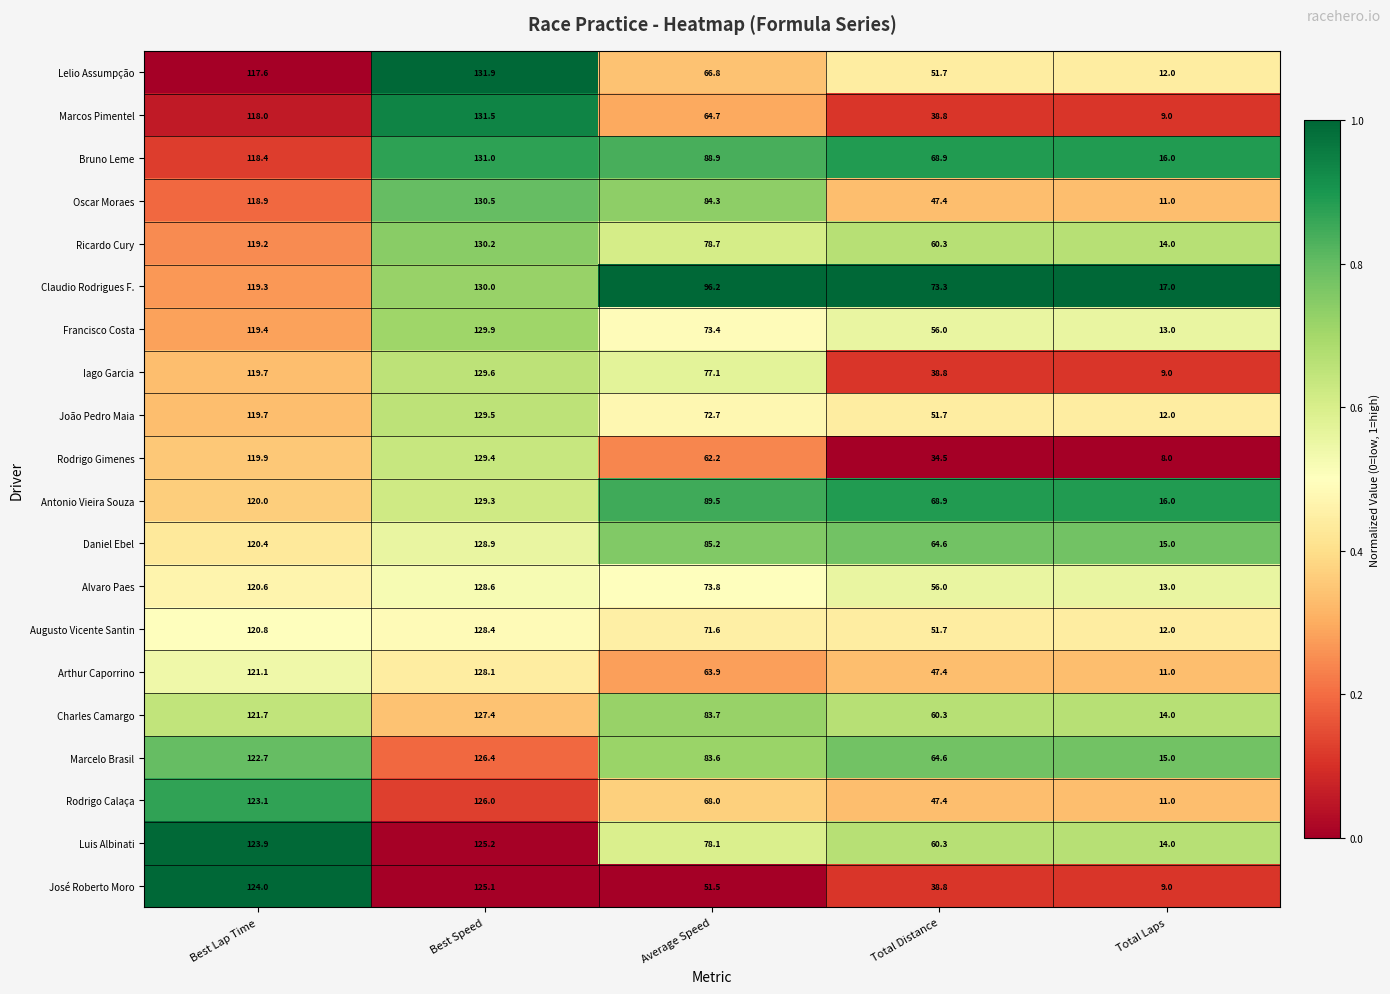

Which series has the largest total across all categories?

Claudio Rodrigues F.